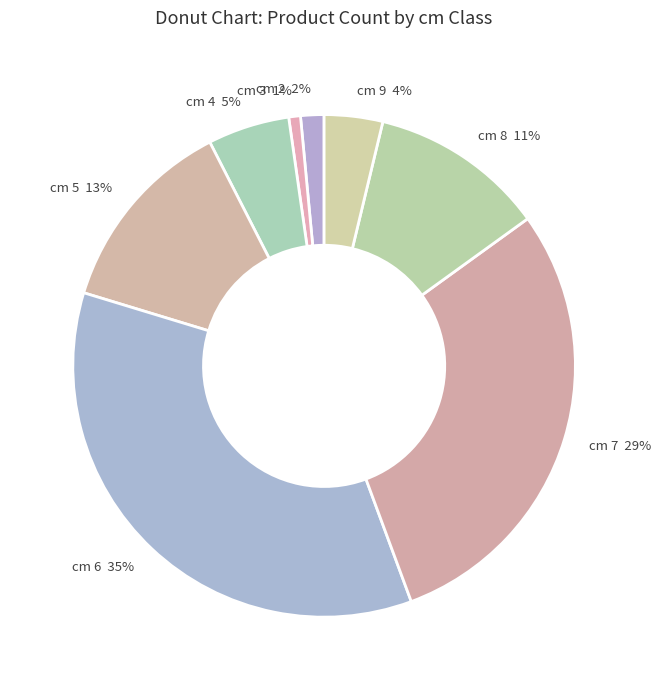

Between cm 5 13% and cm 8 11%, which is larger?

cm 5 13%